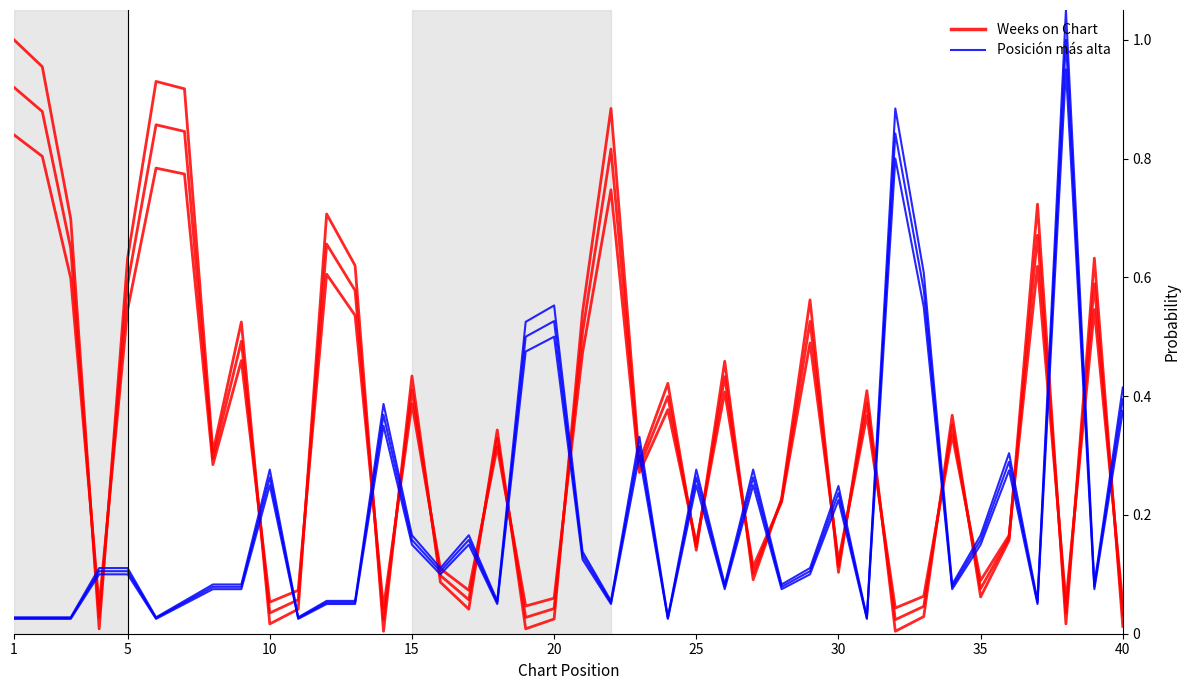

Which series ends up on top after the final intersection of Weeks on Chart and Posición más alta?

Posición más alta